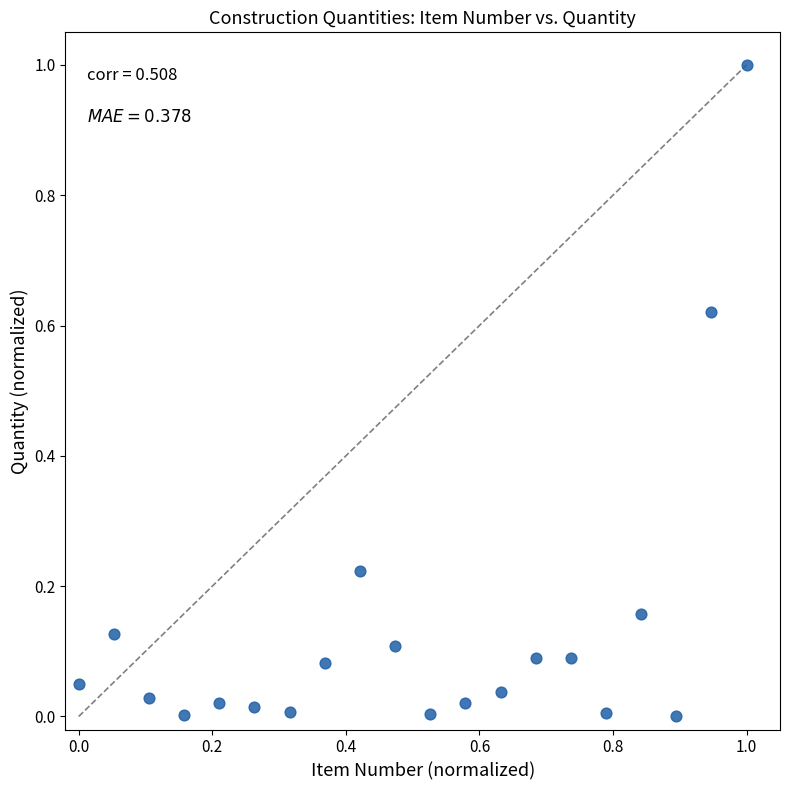

What is the range of X values (max minus min)?

1.0